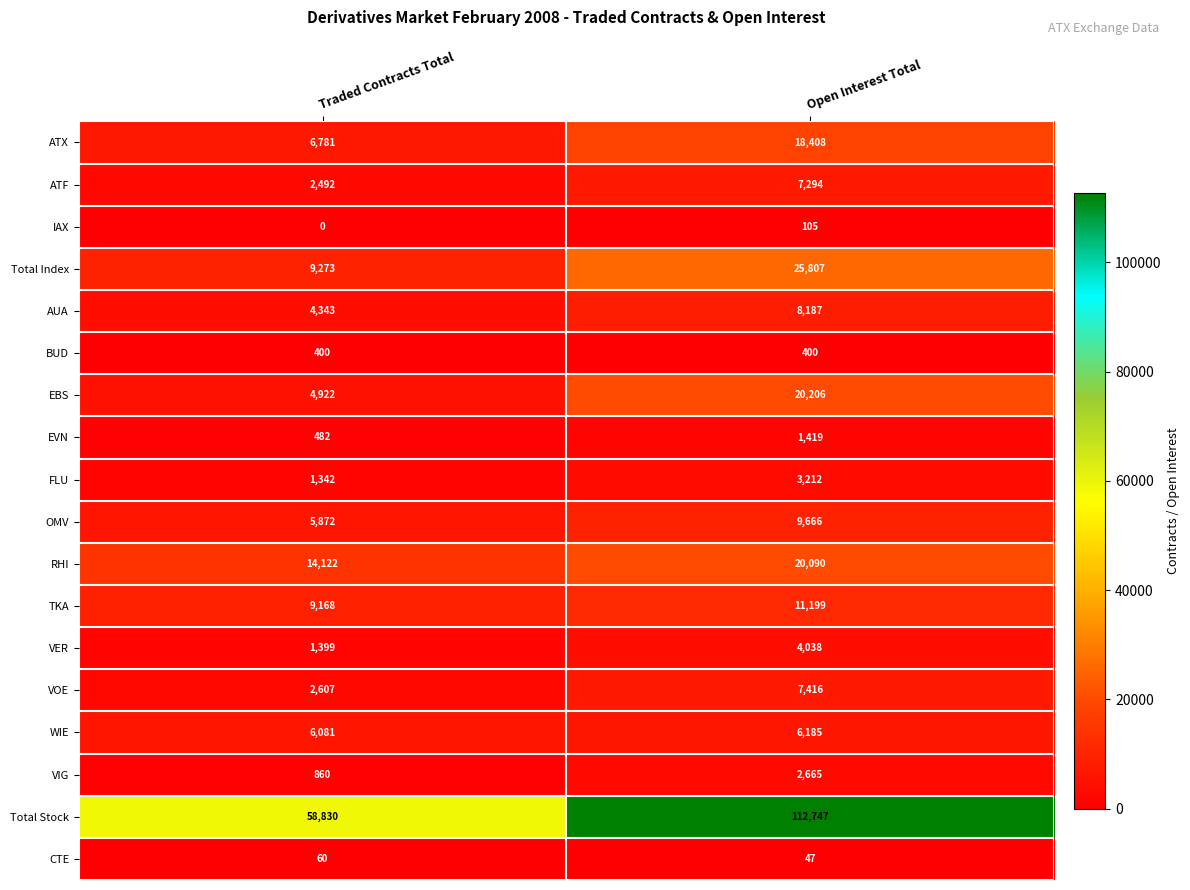

Which category has the lowest value across all series?

Traded Contracts Total